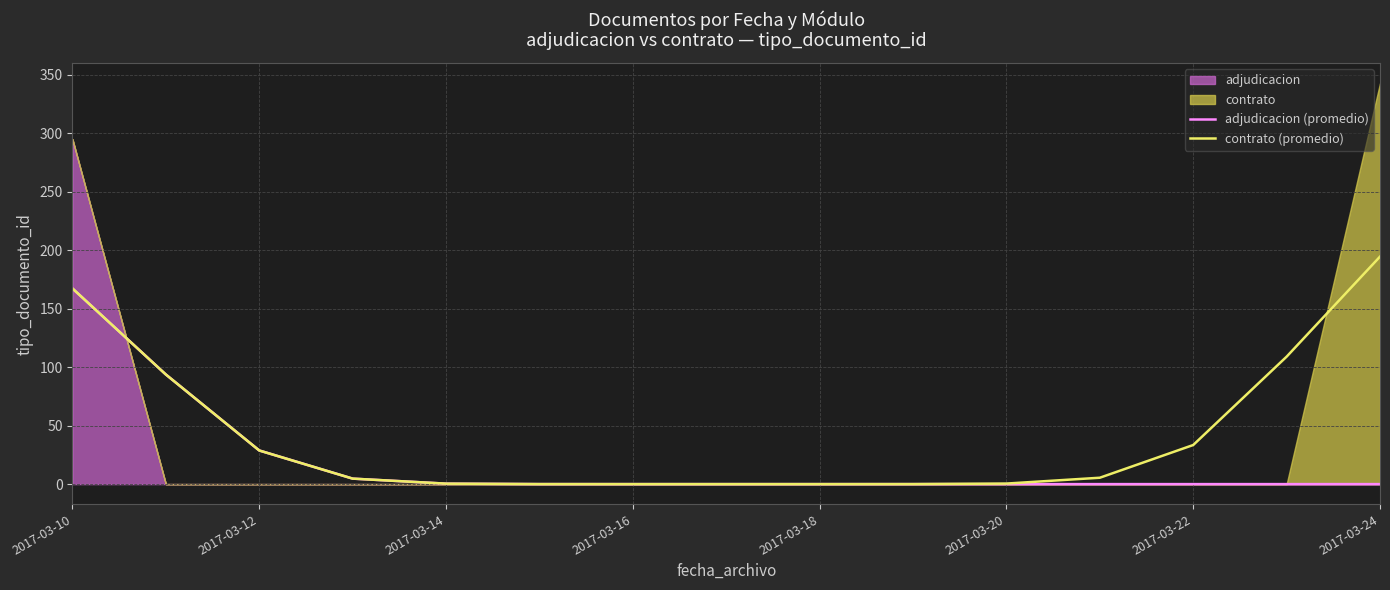

The contrato (promedio) series shows 194.6 at 2017-03-24. True or false?

True